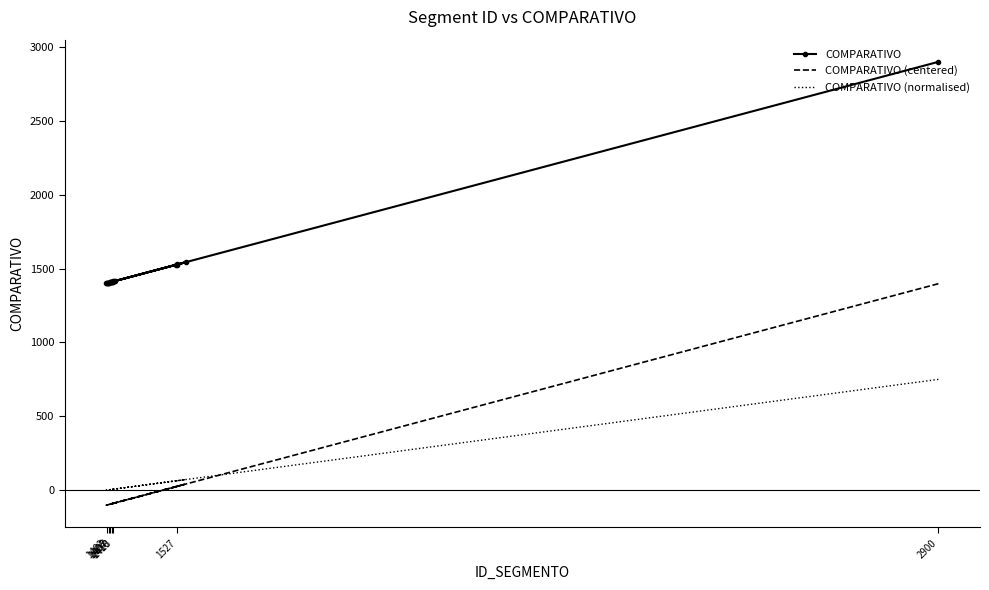

The value of COMPARATIVO (normalised) at 1410 is 8.8. True or false?

False